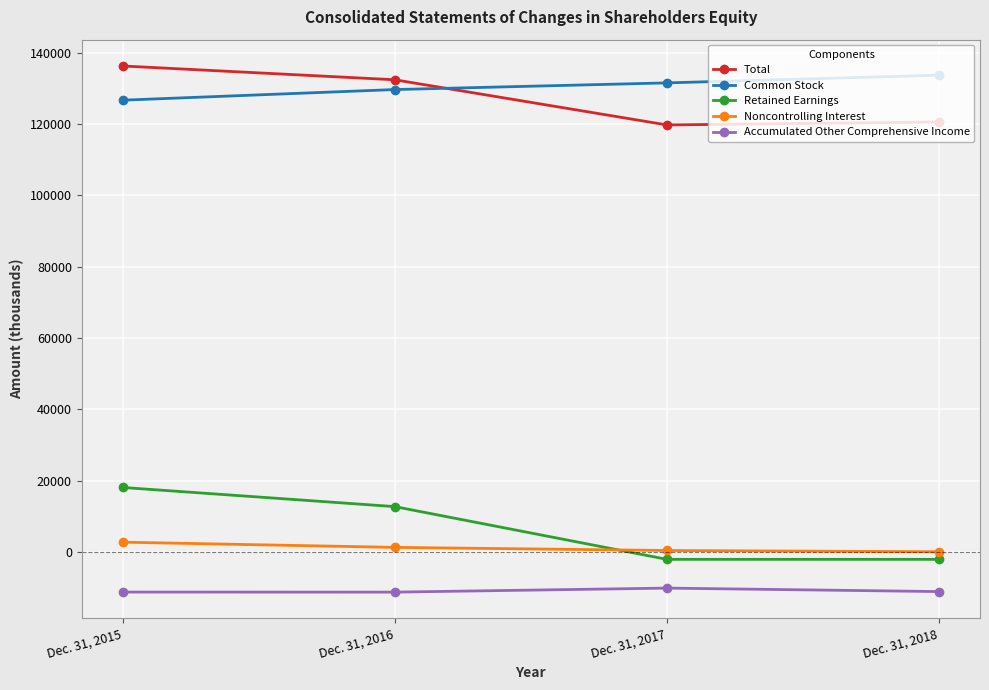

The Noncontrolling Interest series shows 411 at Dec. 31, 2017. True or false?

True